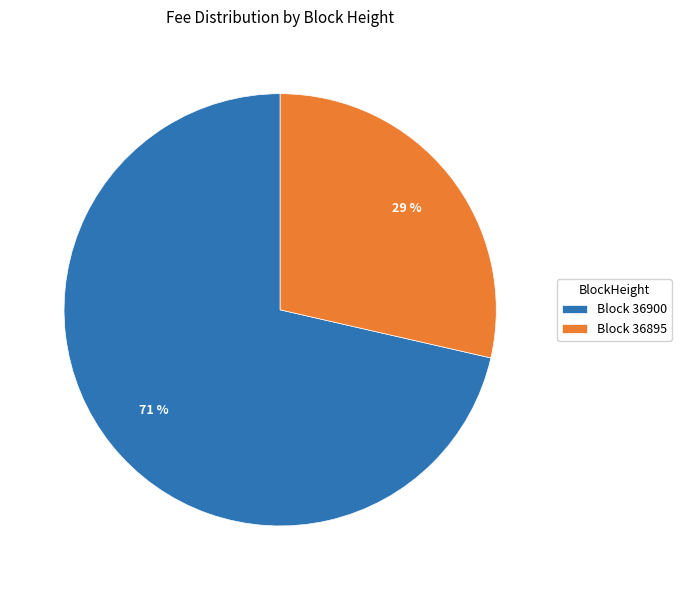

Which slice is the smallest?

Block 36895